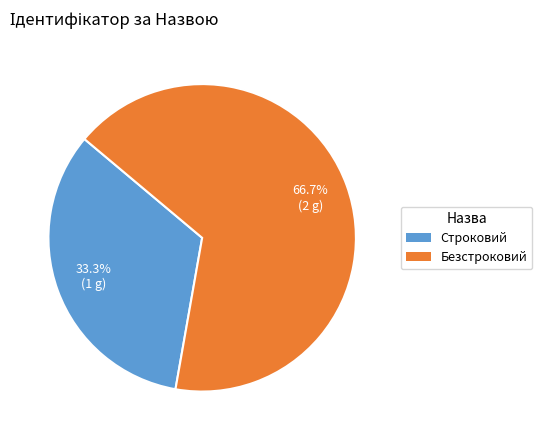

The Безстроковий slice represents 67% of the pie. True or false?

True